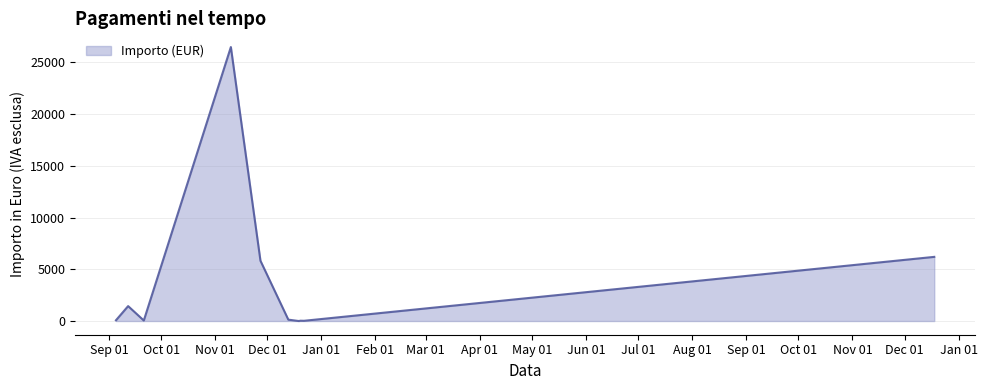

How many lines are shown in the chart?

1